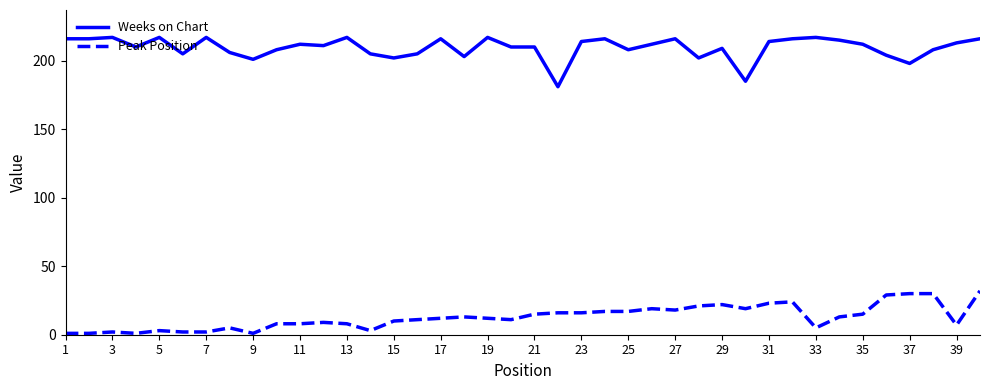

True or false: Weeks on Chart and Peak Position intersect in this chart.

False